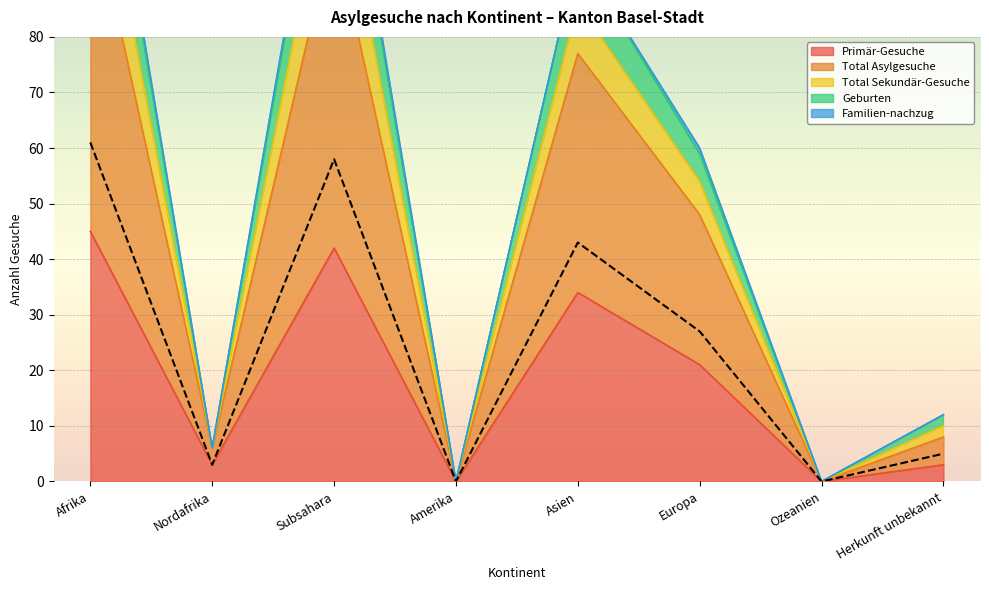

The Primär-Gesuche series shows 24 at Amerika. True or false?

False